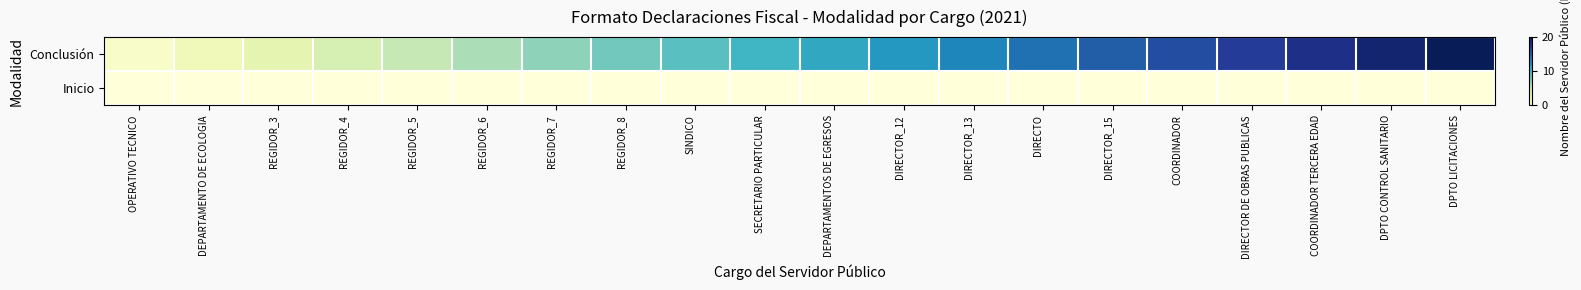

Reading left to right, list all the values displayed in this chart.

Conclusión: OPERATIVO TECNICO=1	DEPARTAMENTO DE ECOLOGIA=2	REGIDOR_3=3	REGIDOR_4=4	REGIDOR_5=5	REGIDOR_6=6	REGIDOR_7=7	REGIDOR_8=8	SINDICO=9	SECRETARIO PARTICULAR=10	DEPARTAMENTOS DE EGRESOS=11	DIRECTOR_12=12	DIRECTOR_13=13	DIRECTO=14	DIRECTOR_15=15	COORDINADOR=16	DIRECTOR DE OBRAS PUBLICAS=17	COORDINADOR TERCERA EDAD=18	DPTO CONTROL SANITARIO=19	DPTO LICITACIONES=20
Inicio: OPERATIVO TECNICO=0	DEPARTAMENTO DE ECOLOGIA=0	REGIDOR_3=0	REGIDOR_4=0	REGIDOR_5=0	REGIDOR_6=0	REGIDOR_7=0	REGIDOR_8=0	SINDICO=0	SECRETARIO PARTICULAR=0	DEPARTAMENTOS DE EGRESOS=0	DIRECTOR_12=0	DIRECTOR_13=0	DIRECTO=0	DIRECTOR_15=0	COORDINADOR=0	DIRECTOR DE OBRAS PUBLICAS=0	COORDINADOR TERCERA EDAD=0	DPTO CONTROL SANITARIO=0	DPTO LICITACIONES=0